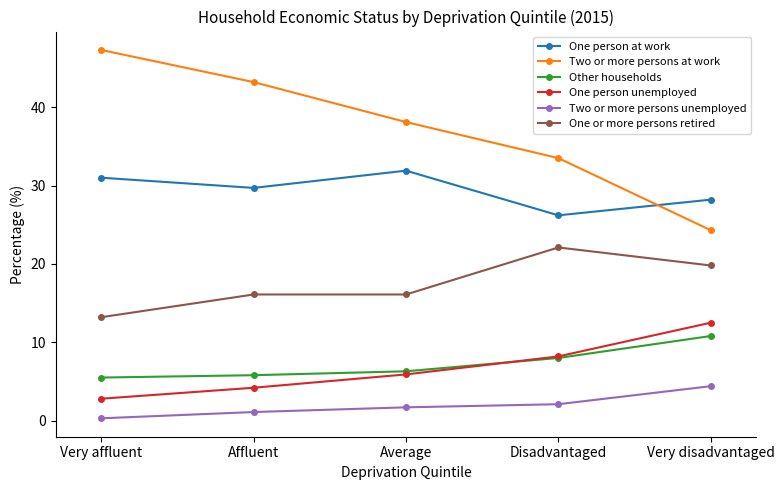

List the labels in order of Two or more persons at work value, largest first.

Very affluent, Affluent, Average, Disadvantaged, Very disadvantaged